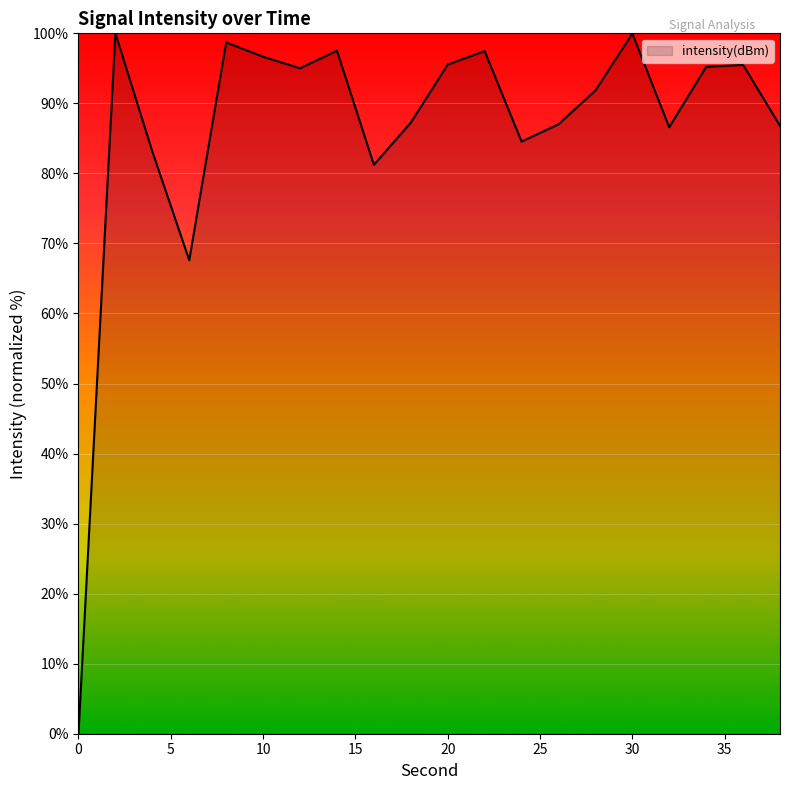

Does the chart have visible grid lines?

No